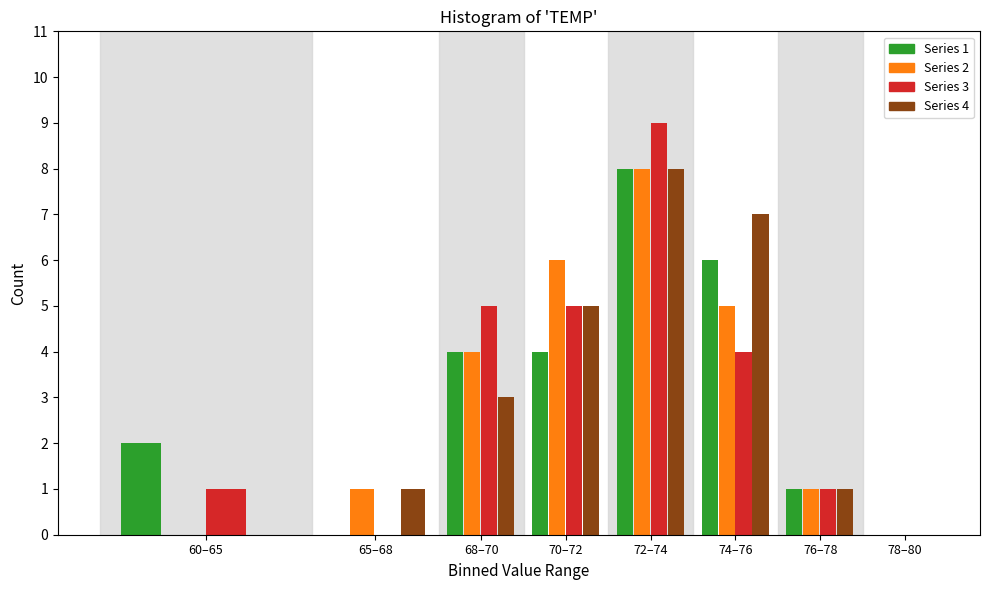

True or false: Series 3 has a value of 16 at 72–74.

False